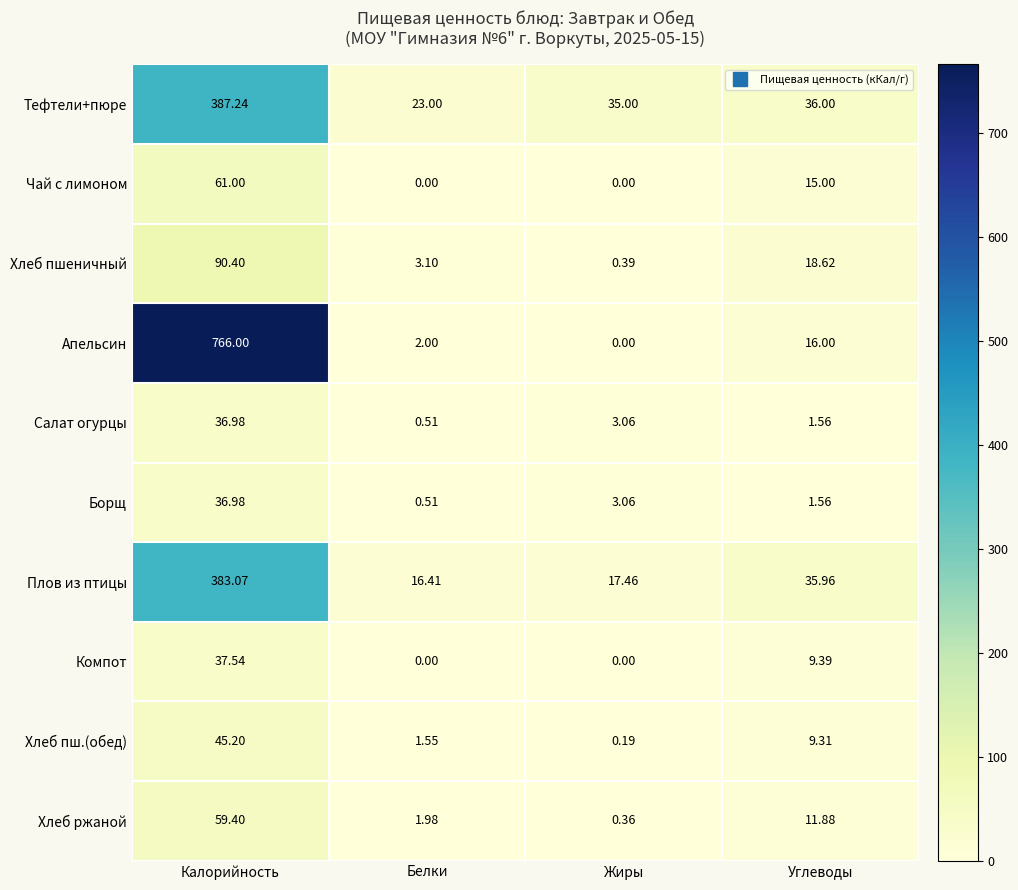

Which series changed the most between Калорийность and Углеводы?

Апельсин